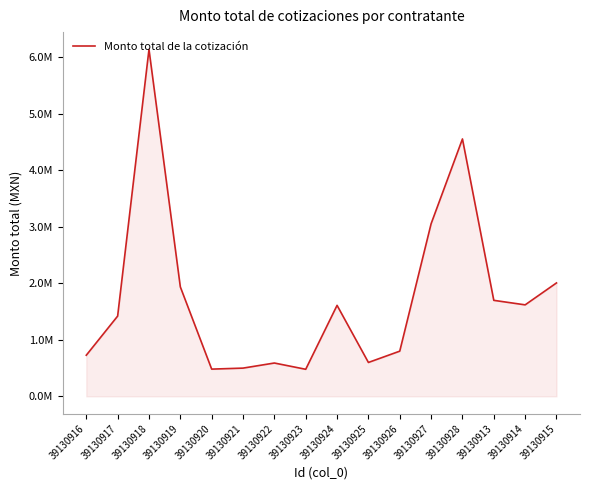

How many points are lower than both their immediate neighbors (excluding endpoints)?

4